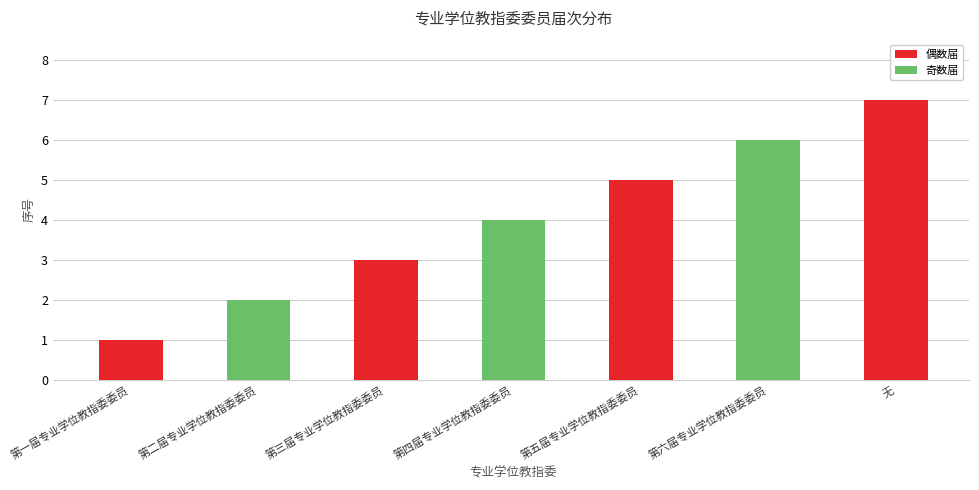

What value does the data have at 第三届专业学位教指委委员?

3